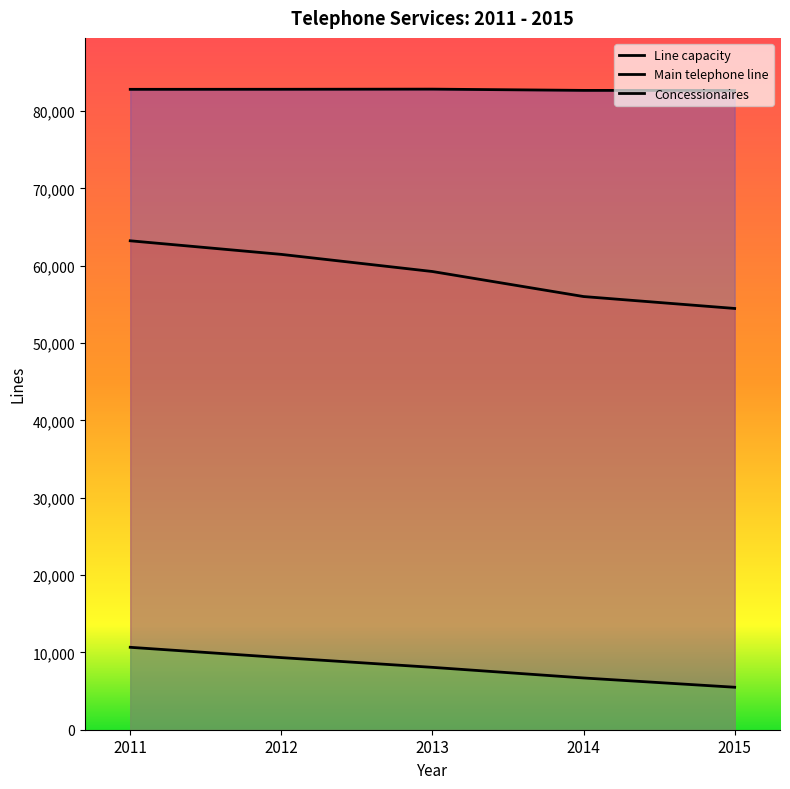

How many series are shown in this chart?

3